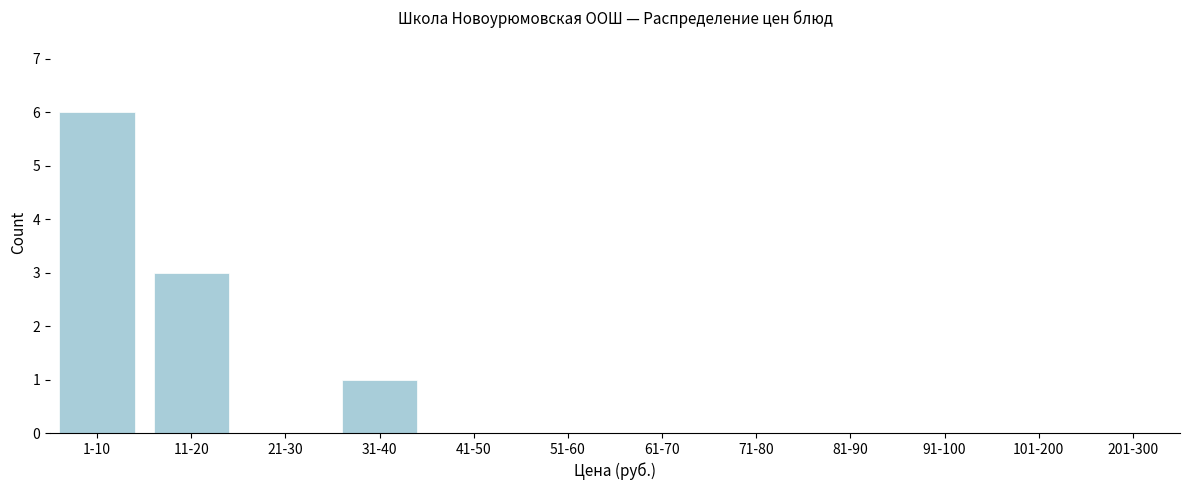

Reading left to right, list all the values displayed in this chart.

1-10=6	11-20=3	21-30=0	31-40=1	41-50=0	51-60=0	61-70=0	71-80=0	81-90=0	91-100=0	101-200=0	201-300=0